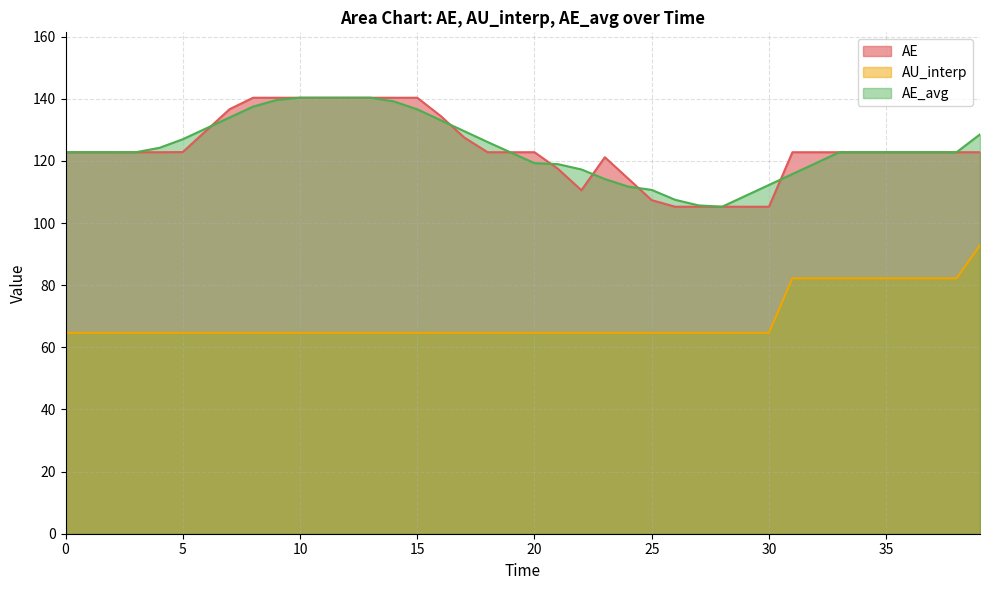

Reading left to right, list all the values displayed in this chart.

AE: 122.8	122.8	122.8	122.8	122.8	122.8	129.8	136.7	140.3	140.3	140.3	140.3	140.3	140.3	140.3	140.3	134.5	127.5	122.8	122.8	122.8	117.5	110.5	121.2	114.3	107.4	105.2	105.2	105.2	105.2	105.2	122.8	122.8	122.8	122.8	122.8	122.8	122.8	122.8	122.8
AU_interp: 64.7	64.7	64.7	64.7	64.7	64.7	64.7	64.7	64.7	64.7	64.7	64.7	64.7	64.7	64.7	64.7	64.7	64.7	64.7	64.7	64.7	64.7	64.7	64.7	64.7	64.7	64.7	64.7	64.7	64.7	64.7	82.2	82.2	82.2	82.2	82.2	82.2	82.2	82.2	92.8
AE_avg: 122.8	122.8	122.8	122.8	124.2	127.0	130.5	134.0	137.5	139.6	140.3	140.3	140.3	140.3	139.2	136.6	133.1	129.6	126.1	122.7	119.3	119.0	117.2	114.2	111.7	110.7	107.5	105.7	105.2	108.8	112.3	115.8	119.3	122.8	122.8	122.8	122.8	122.8	122.8	128.5